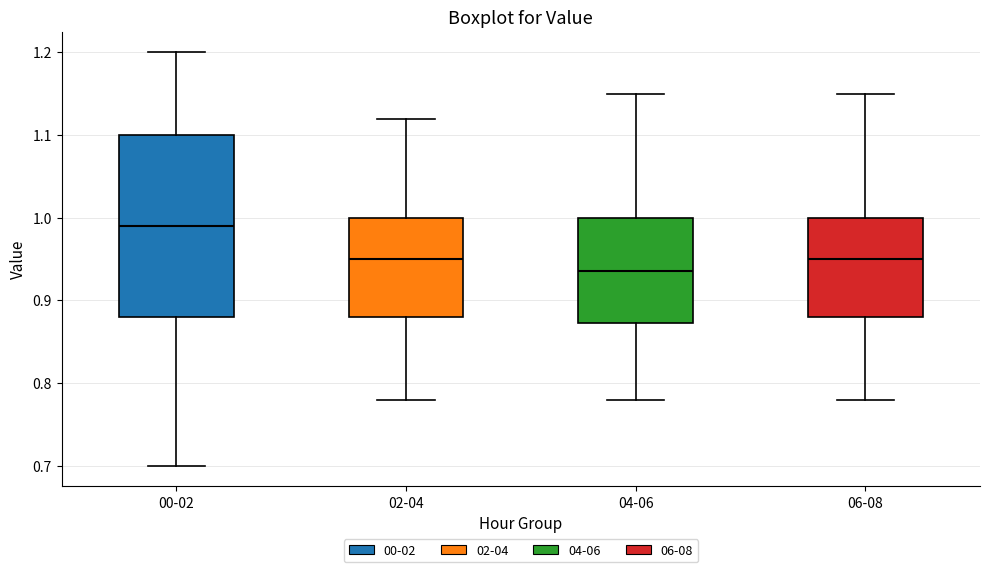

Which box has the lowest median line?

04-06